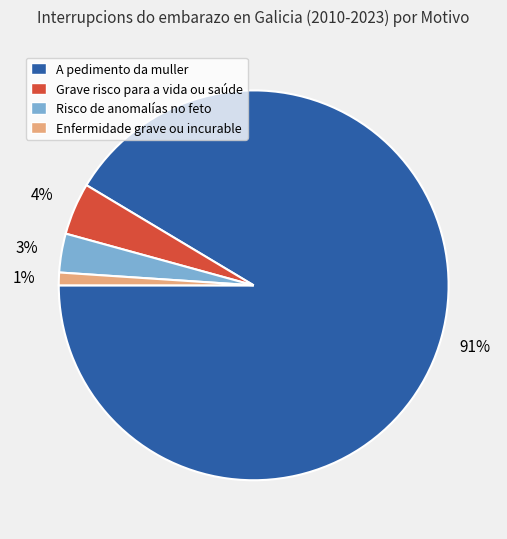

The Enfermidade grave ou incurable slice represents 11% of the pie. True or false?

False